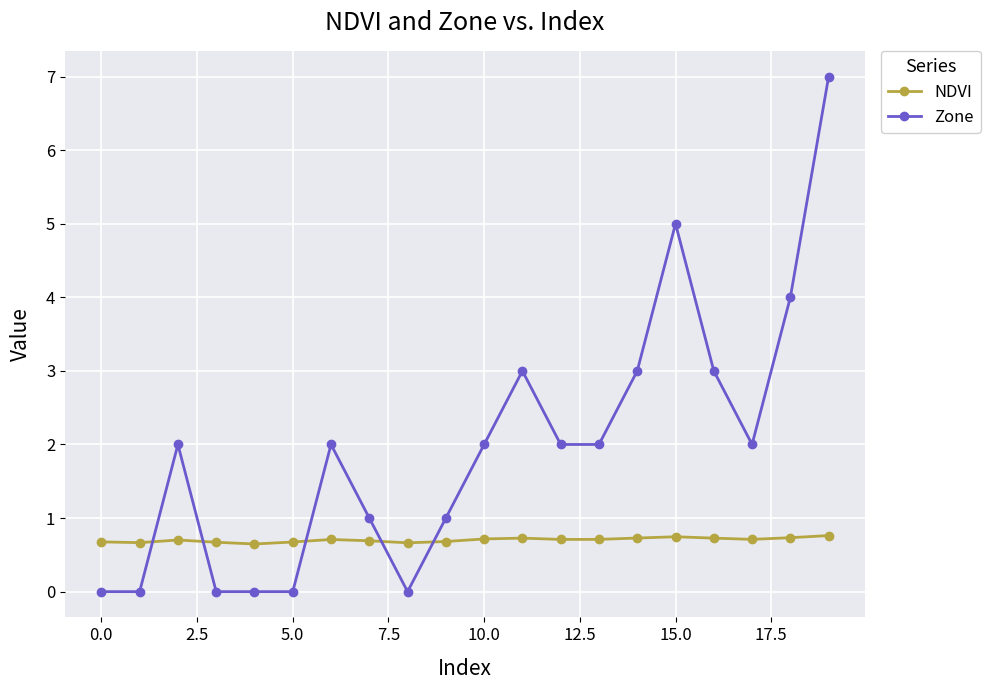

What are all the series names shown in the legend?

NDVI, Zone